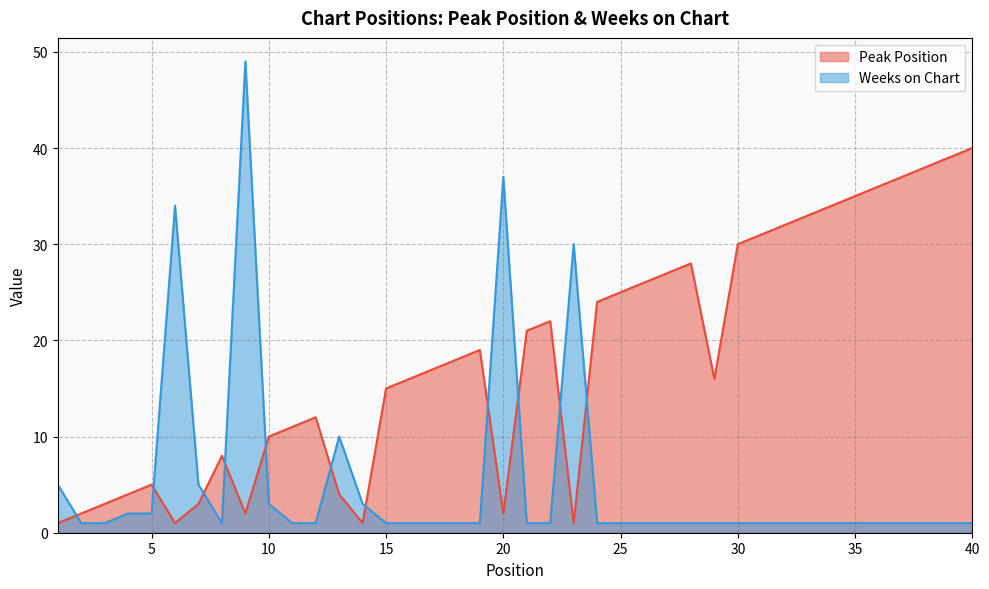

The Weeks on Chart series shows 0 at 40. True or false?

False